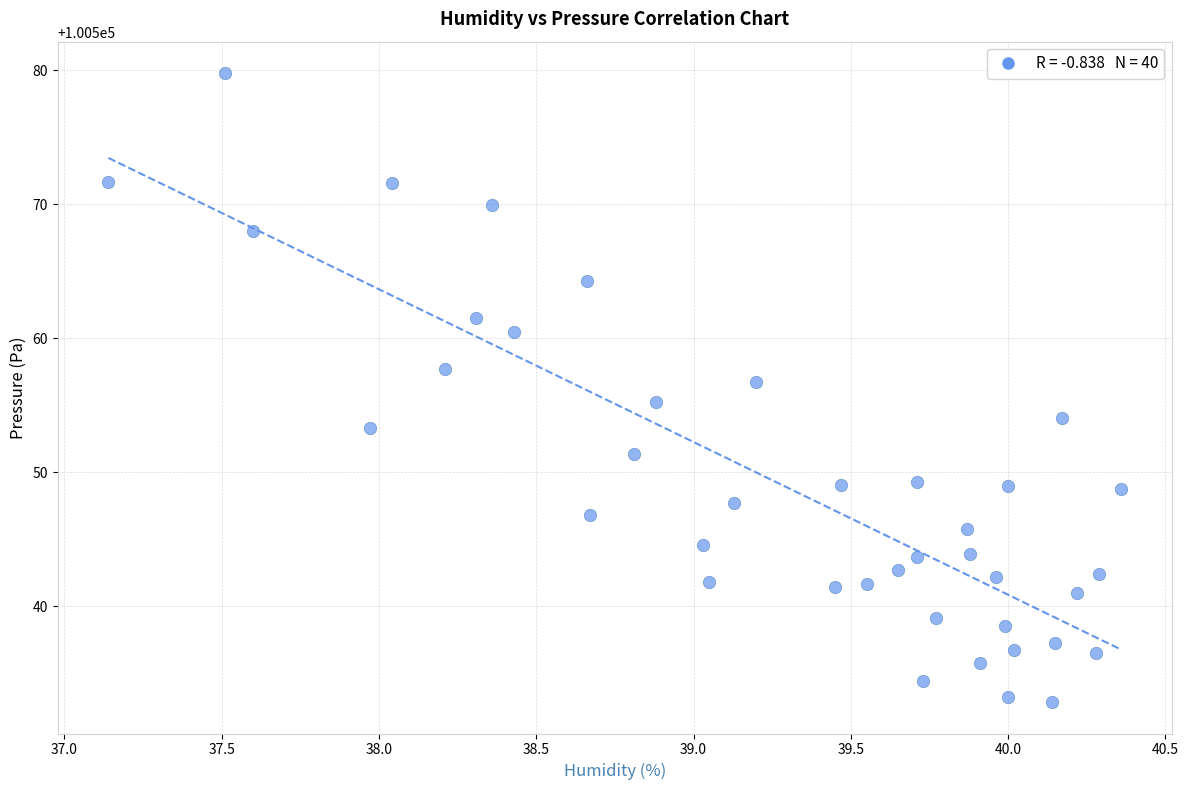

What is the range of X values (max minus min)?

3.2